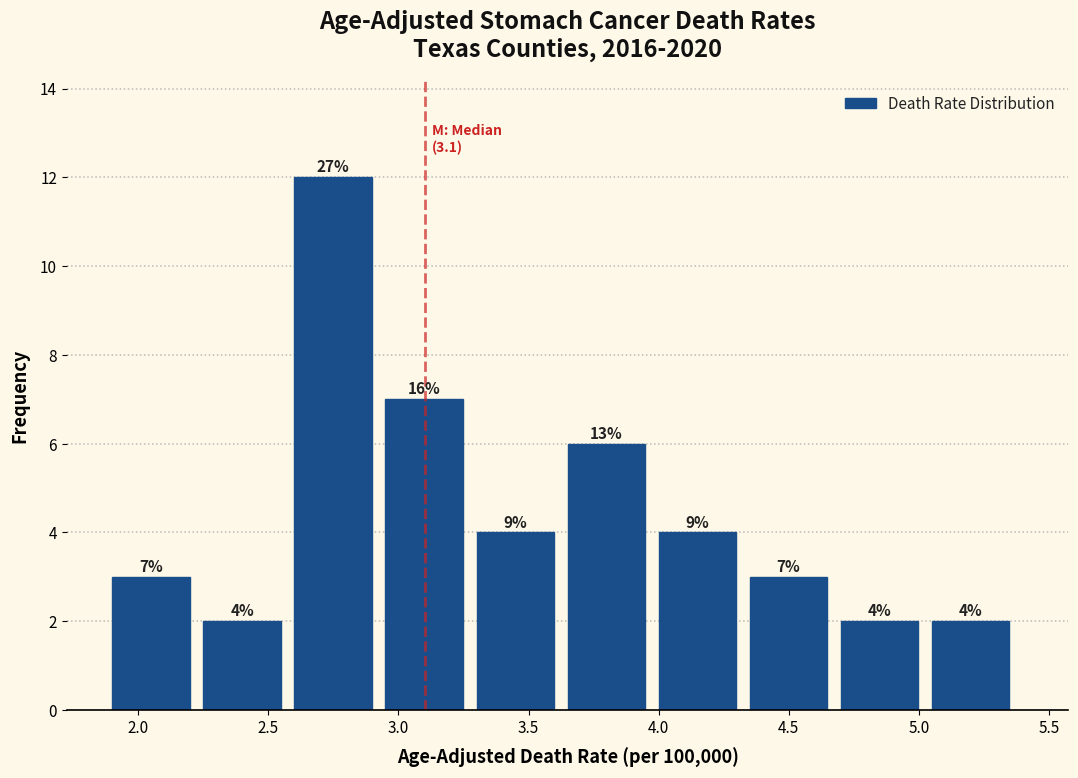

Over which range of the x-axis is the bar tallest?

2.60 to 2.95